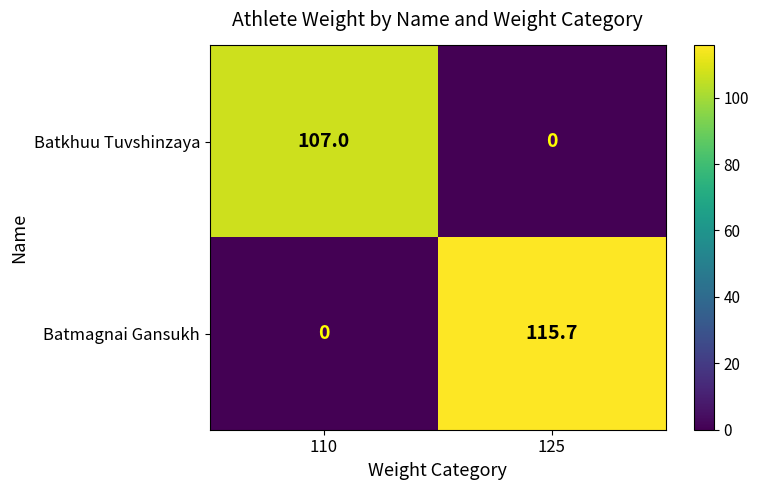

Reading left to right, transcribe all the data shown in this chart.

Batkhuu Tuvshinzaya: 107.0	0.0
Batmagnai Gansukh: 0.0	115.7